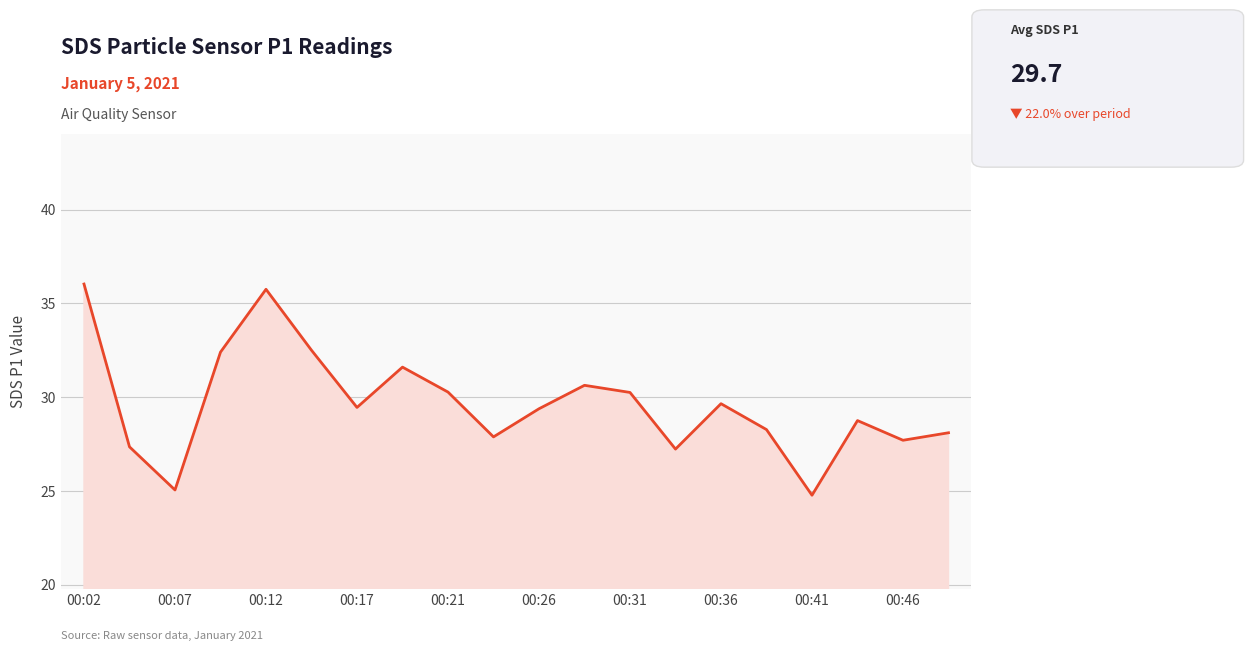

What position from the right is 15?

5